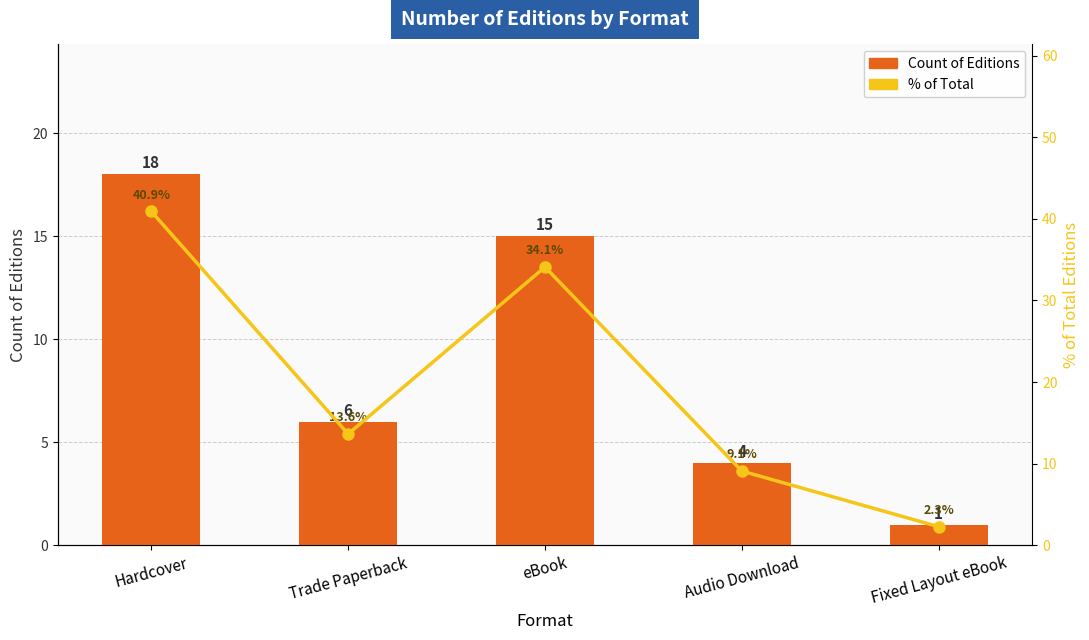

What are all the series names shown in the legend?

Count of Editions, % of Total